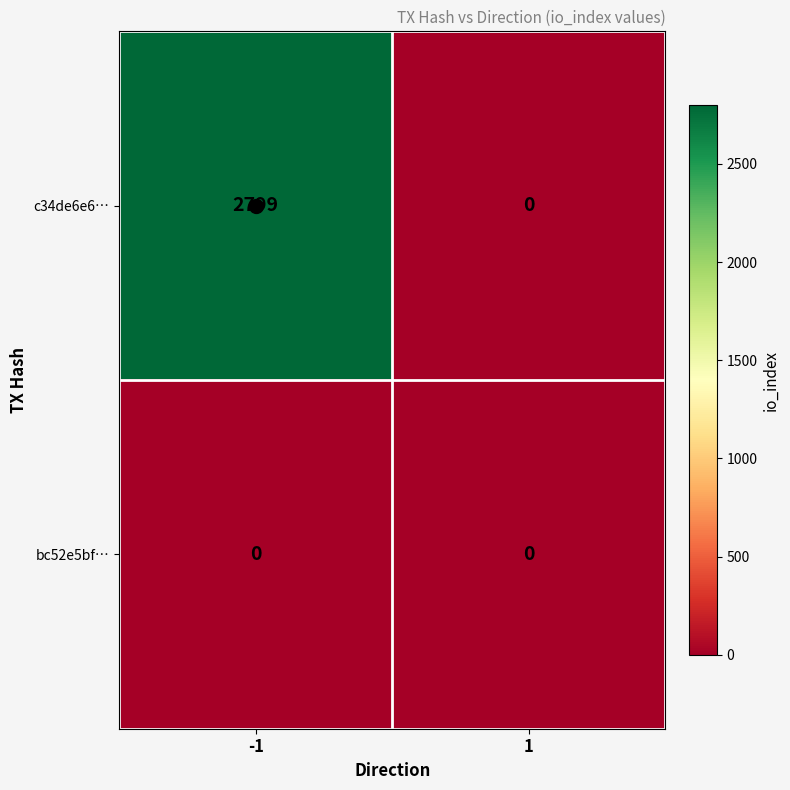

Which series has the widest spread of values?

c34de6e6…